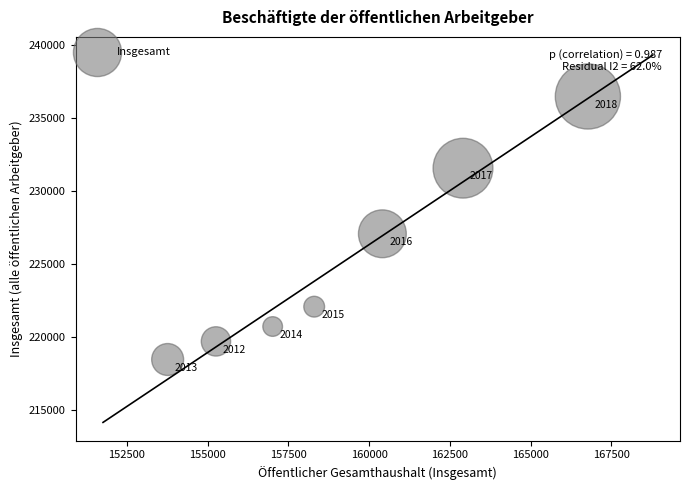

What is the range of X values (max minus min)?

13005